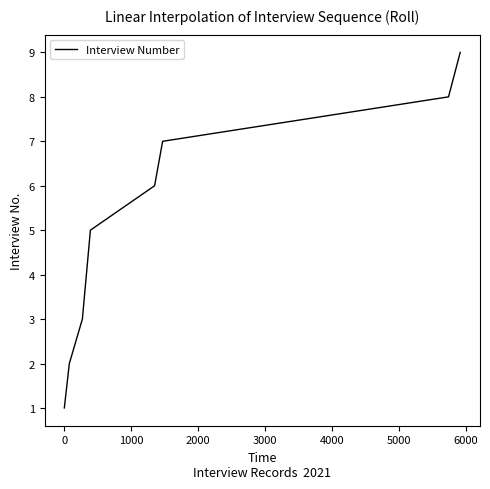

What is the minimum value shown in the chart?

1